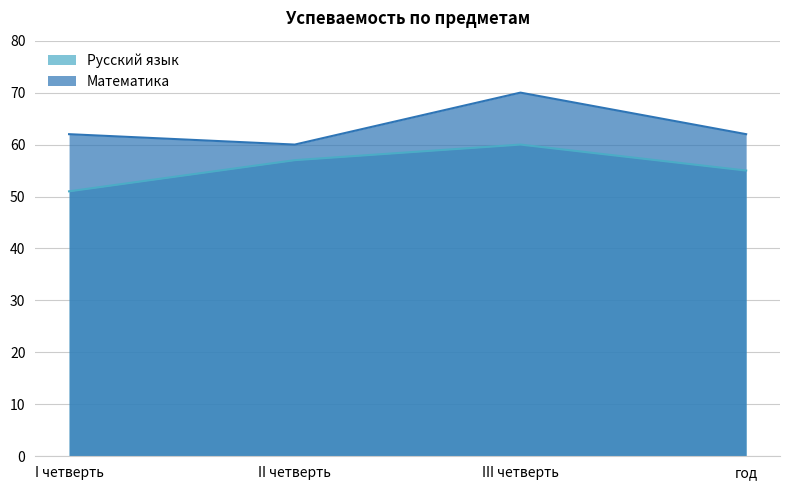

What is the difference between the second highest and minimum values in the Математика series?

2